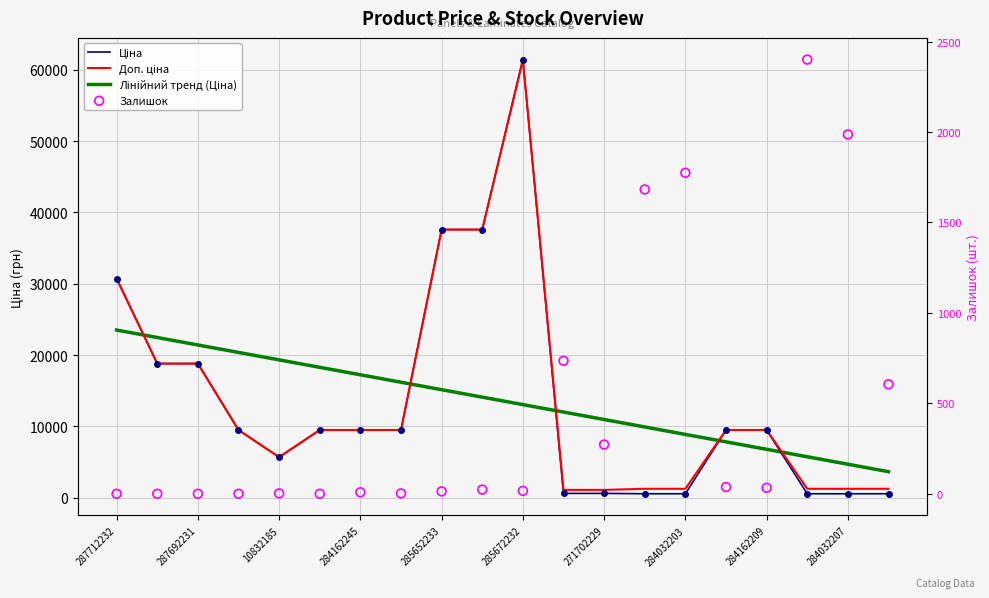

Which series has the largest Y range (max minus min)?

Ціна